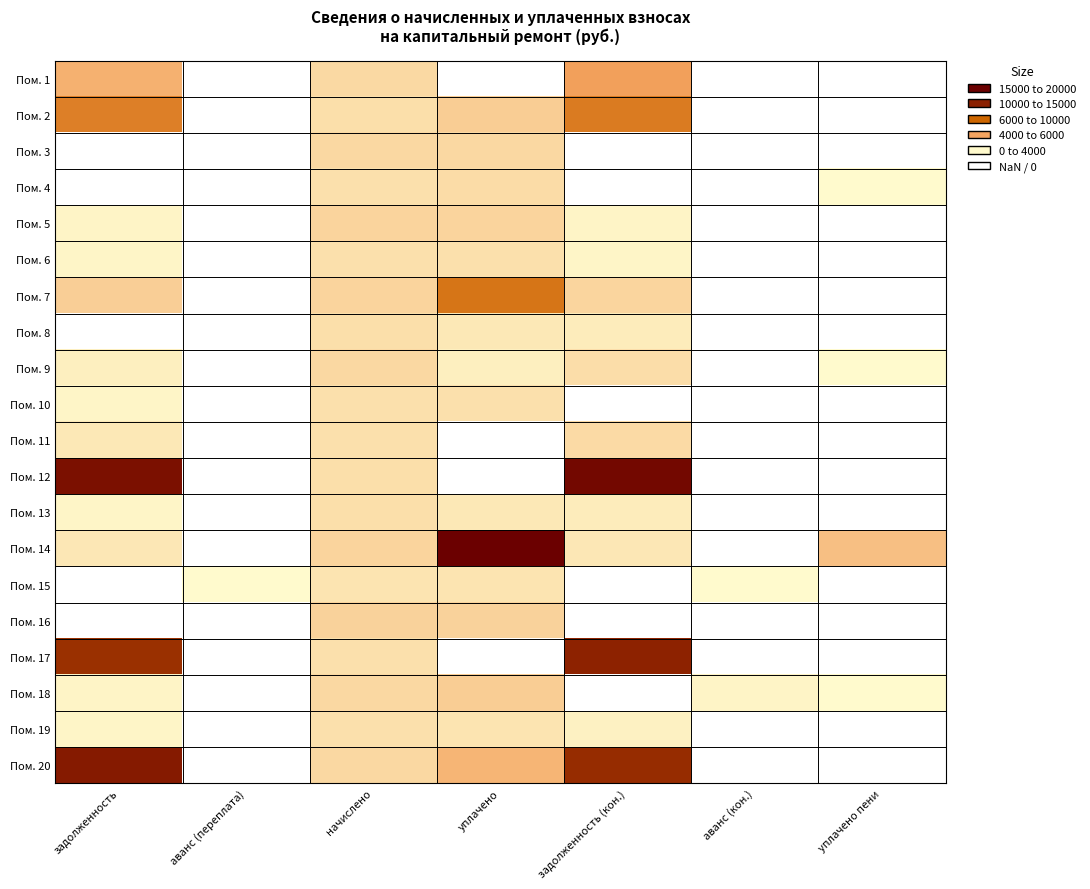

At which category does the chart reach its minimum across all series?

уплачено пени